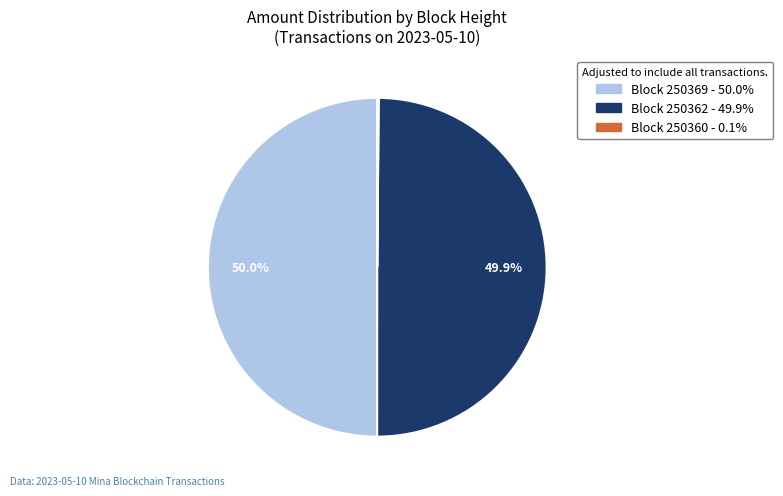

How many slices are in this pie chart?

3